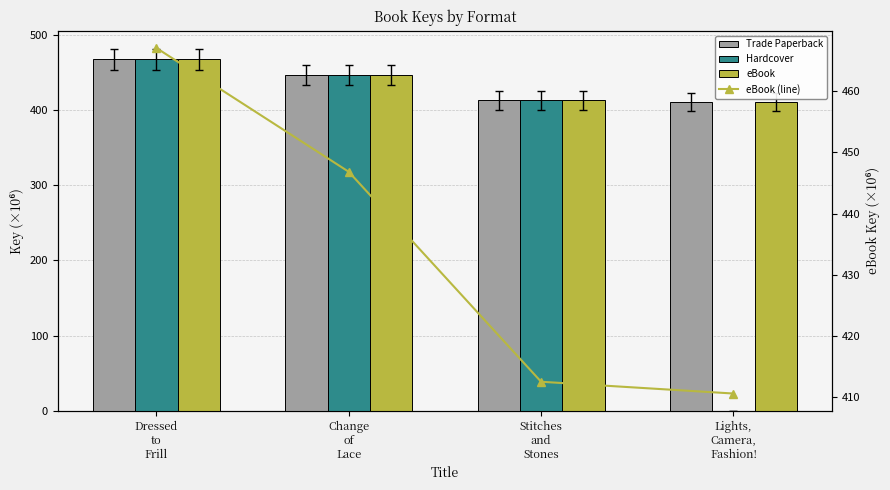

Are the bars horizontal?

No